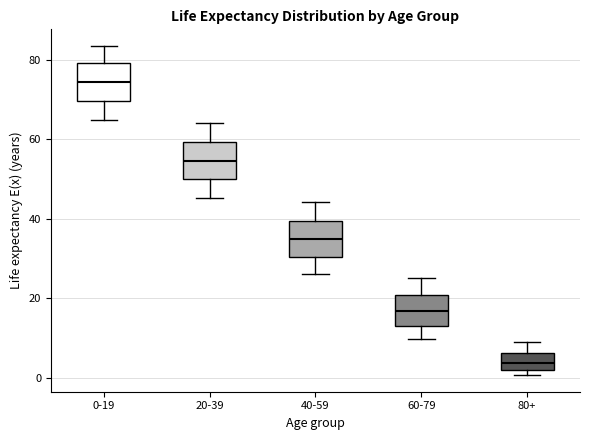

Which box's median line is the lowest?

80+